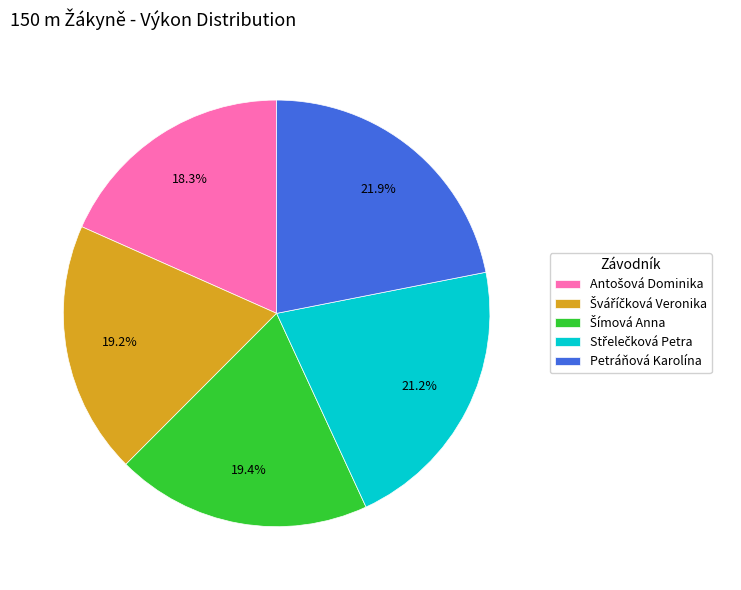

What is the largest slice in the pie chart?

Petráňová Karolína